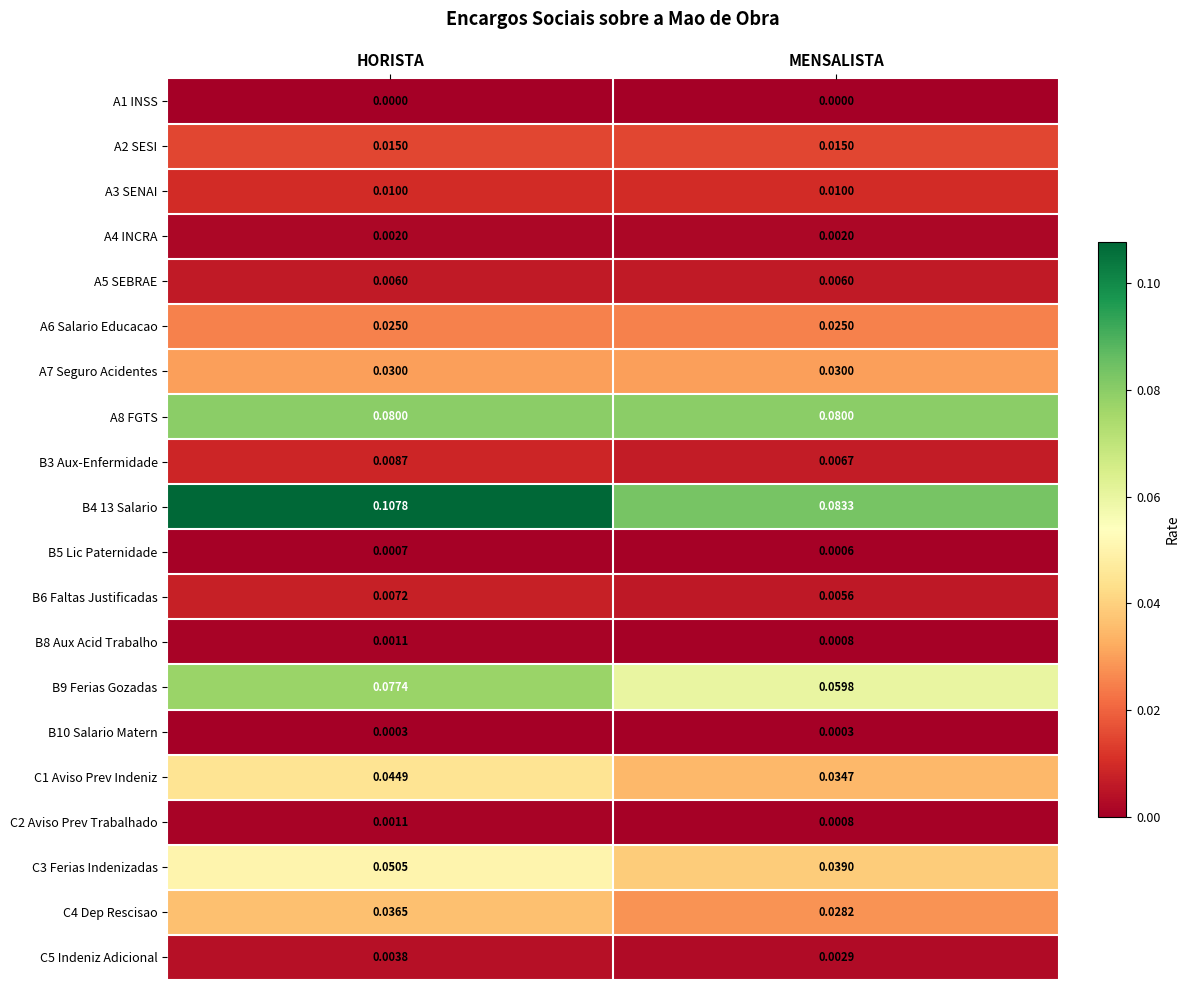

Rank the categories by B4 13 Salario value from lowest to highest.

MENSALISTA, HORISTA